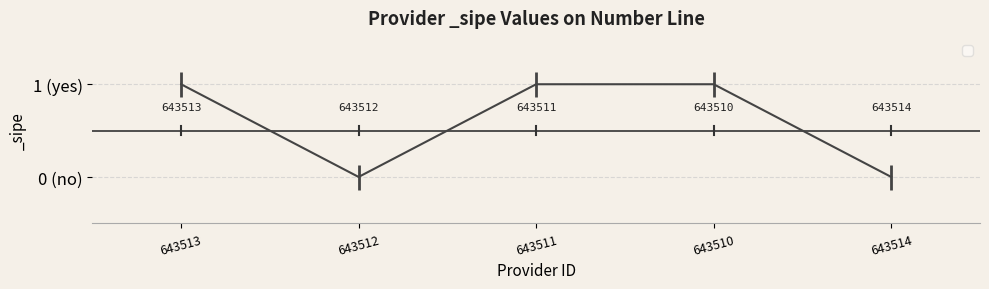

Is this an area chart (filled region under the line)?

No